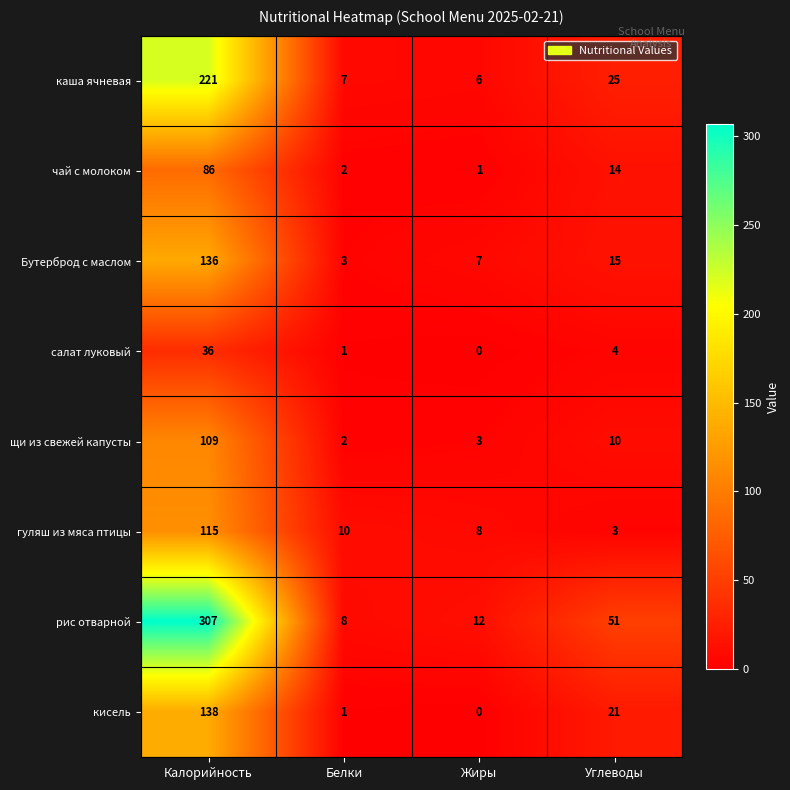

The value of кисель at Калорийность is 42. True or false?

False